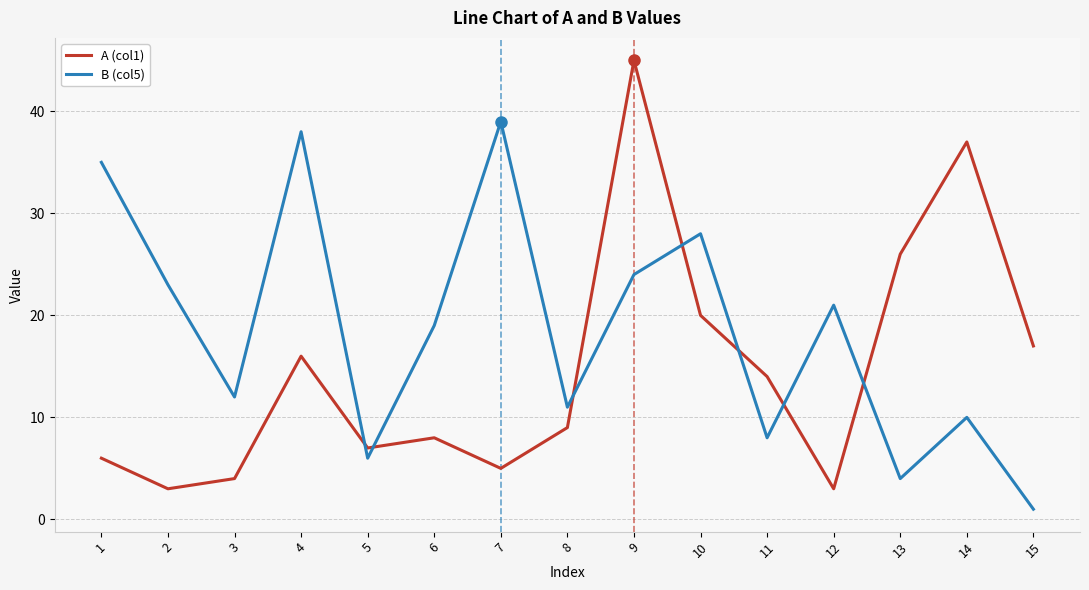

Which label corresponds to the smallest value in the chart?

15